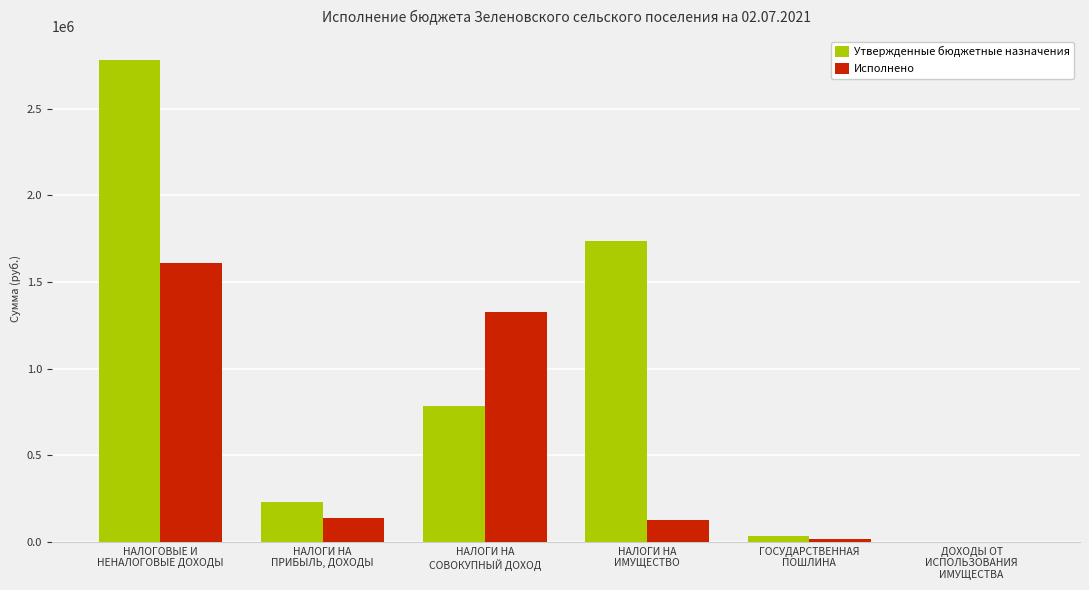

What is the sum of all Утвержденные бюджетные назначения values?

5560600.0